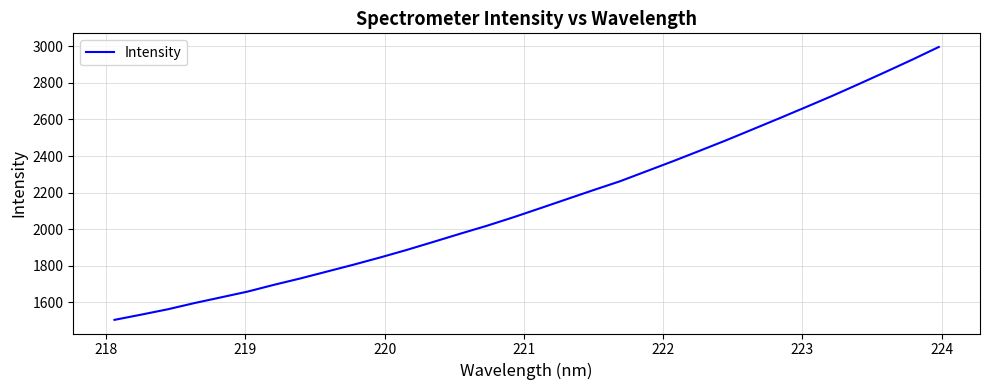

What is the difference between the maximum and minimum values?

1492.0